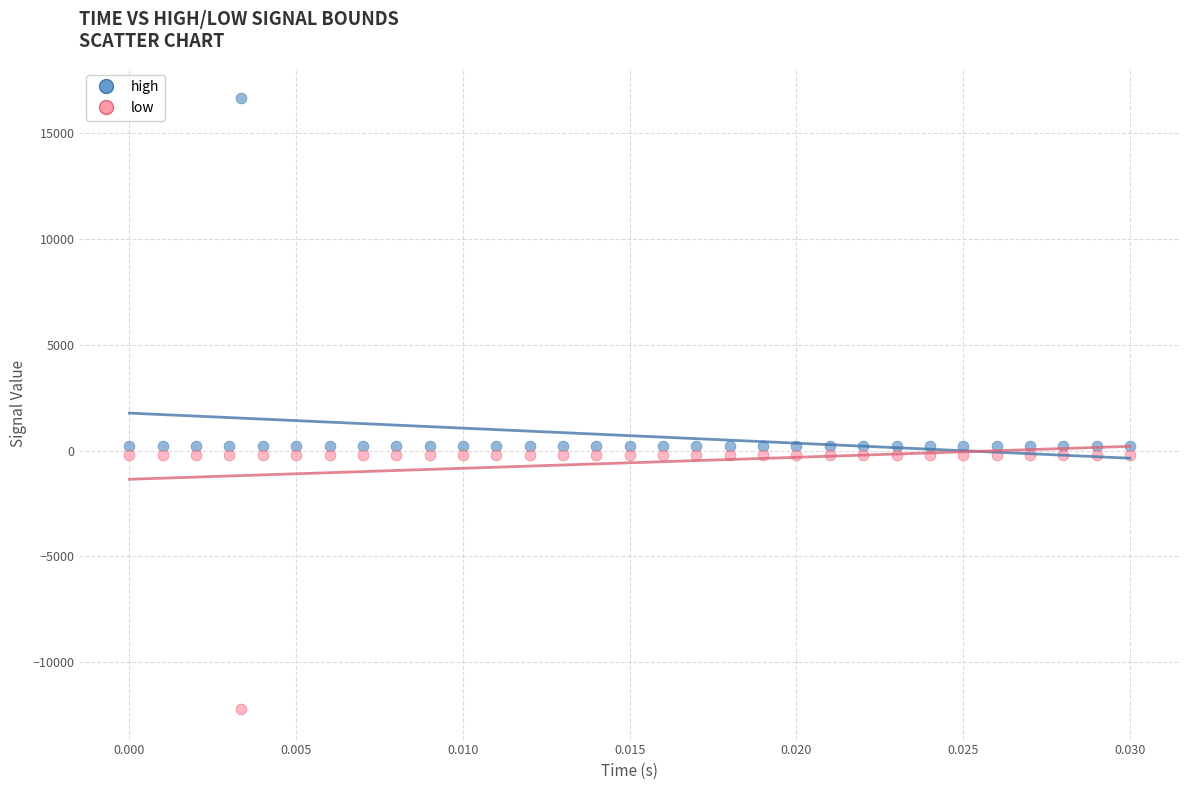

Which series has the widest spread of Y values?

high